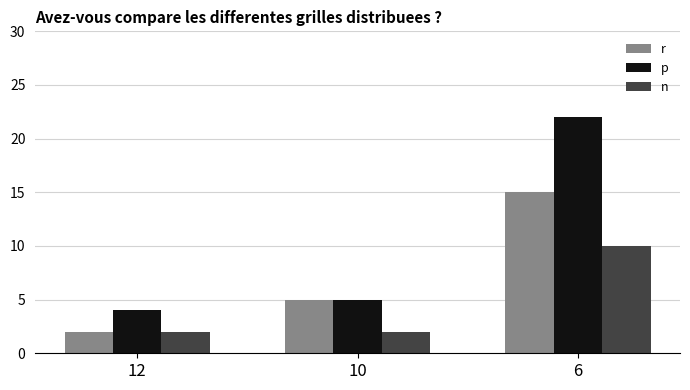

Which series has the largest range (max minus min)?

p